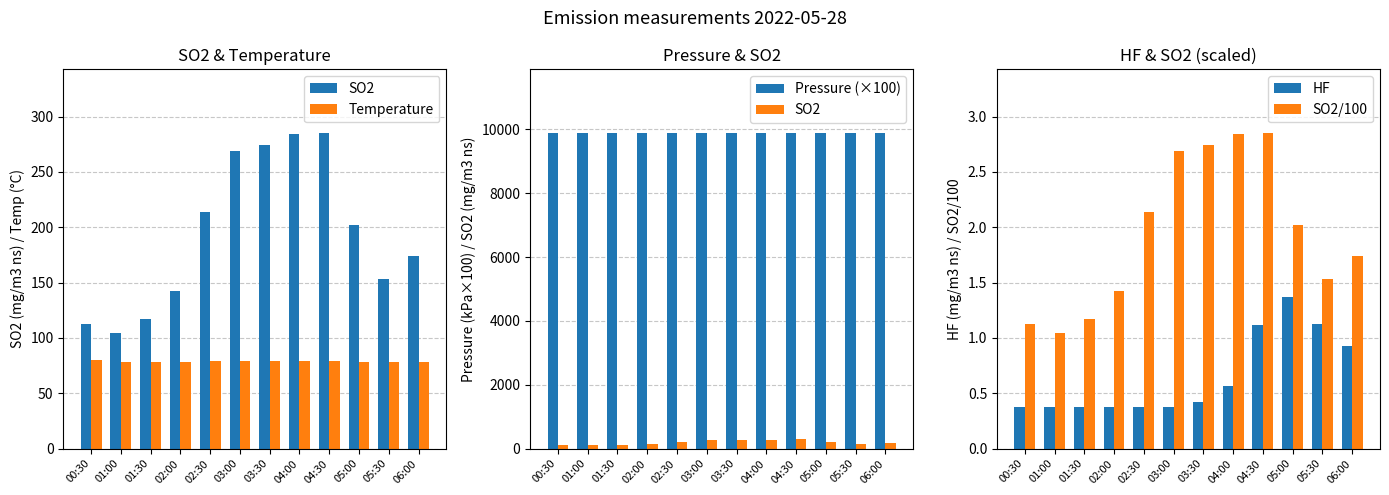

What is the total value across all series at 03:00?

10250.1